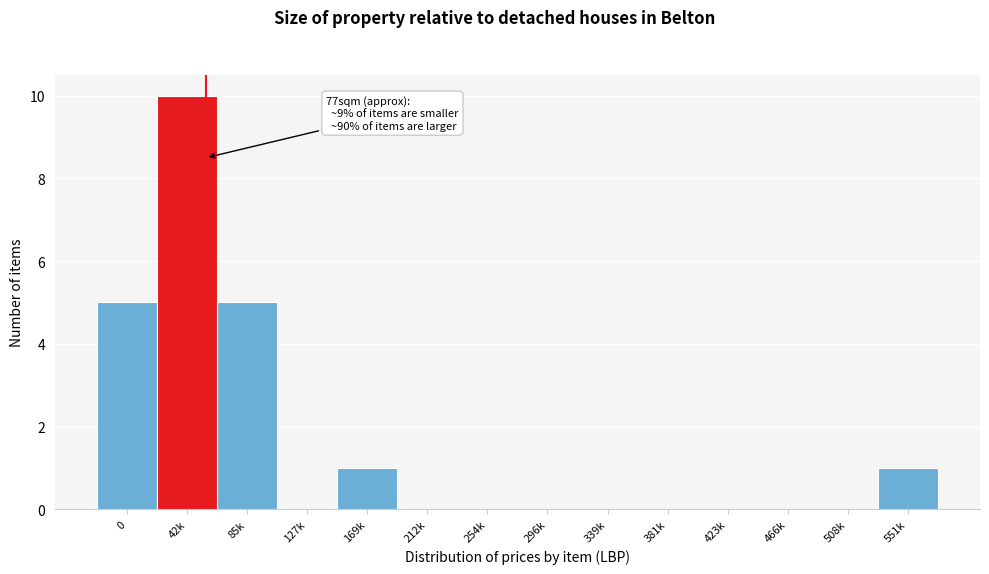

Reading left to right, list all the values displayed in this chart.

0=5	42k=10	85k=5	127k=0	169k=1	212k=0	254k=0	296k=0	339k=0	381k=0	423k=0	466k=0	508k=0	551k=1